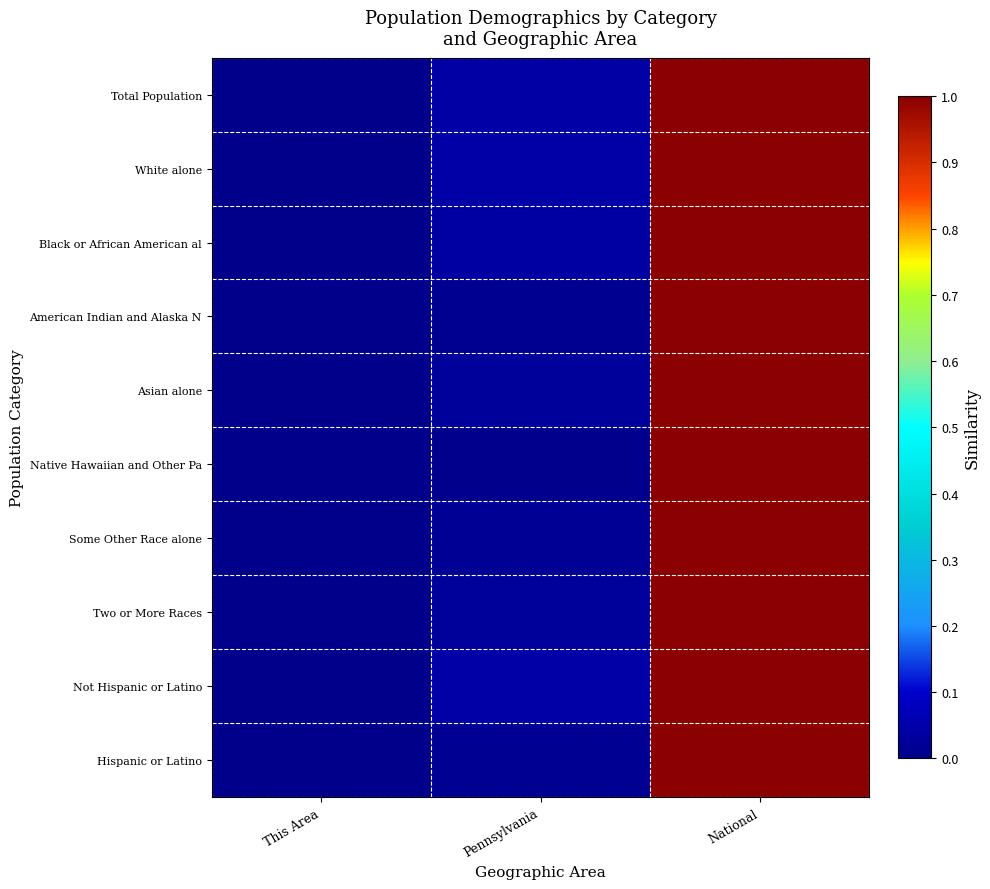

At which category is the sum across all series the highest?

National